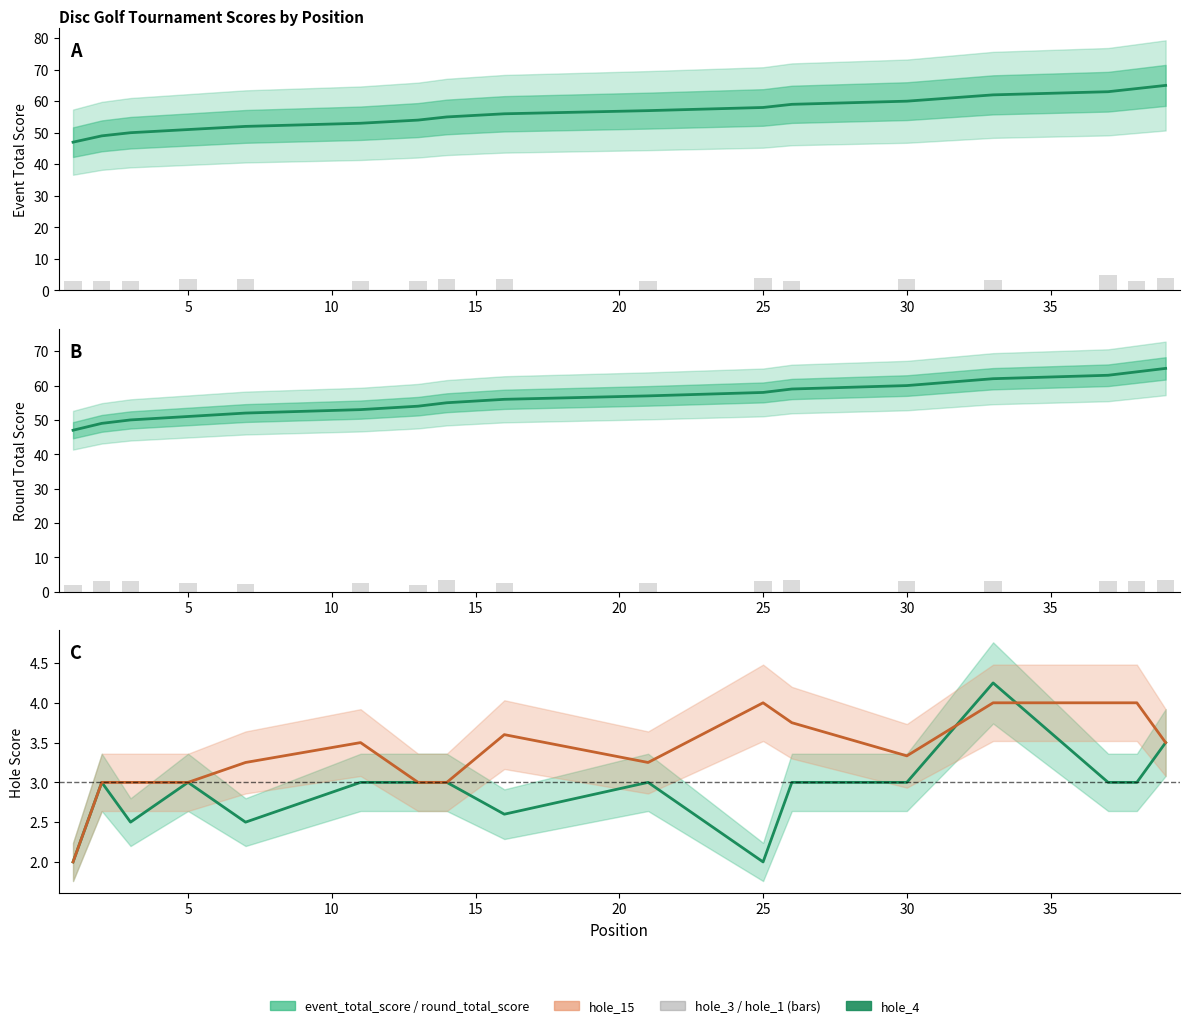

Which series changed the most between 10 and 15?

event_total_score